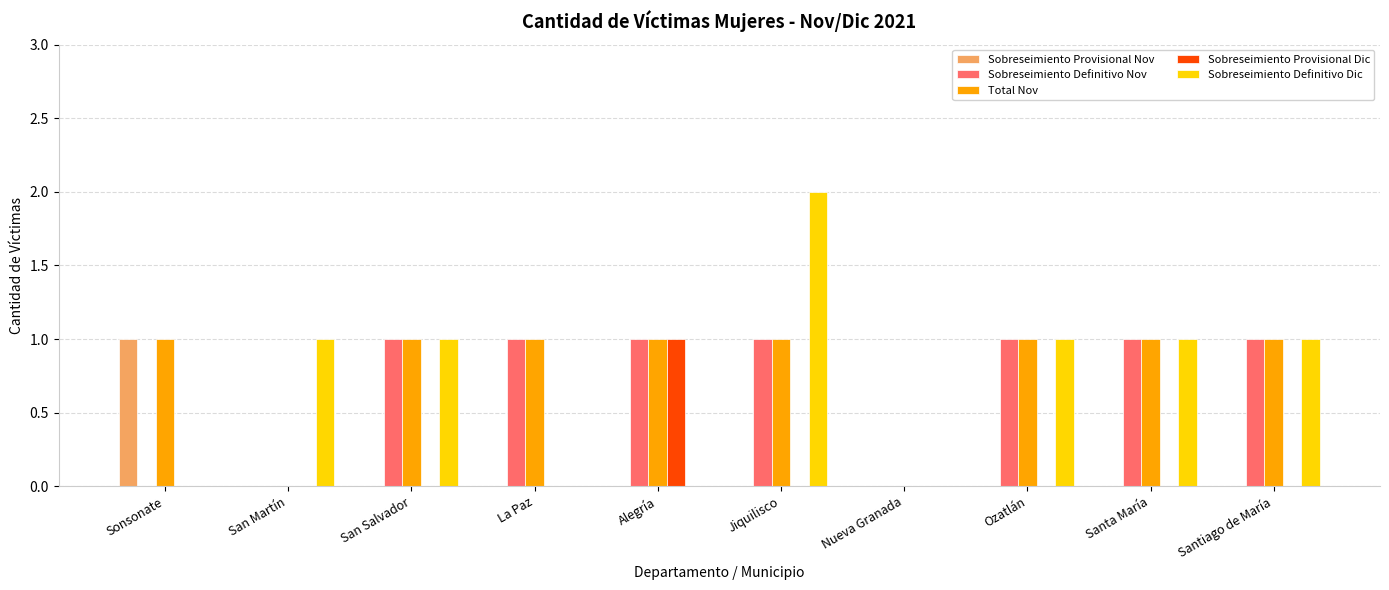

What is the sum of all Sobreseimiento Definitivo Dic values?

7